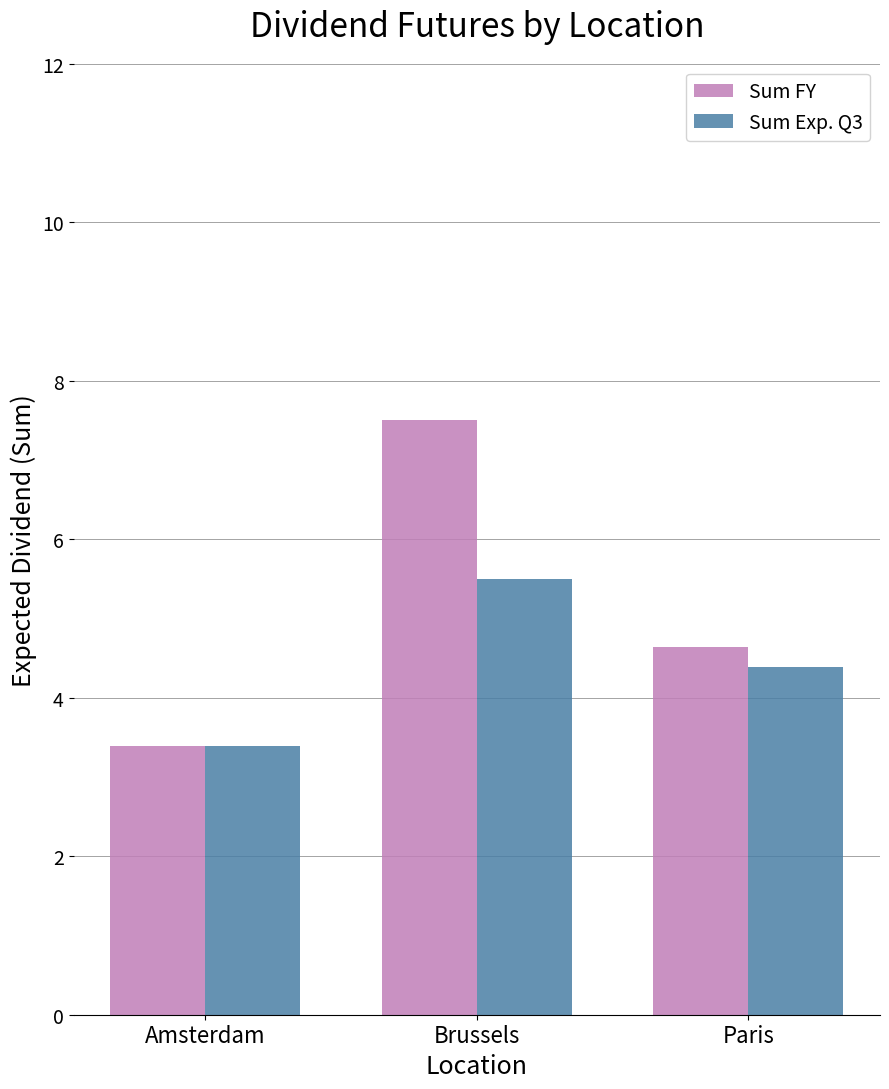

How many values in the Sum FY series are below 4?

1